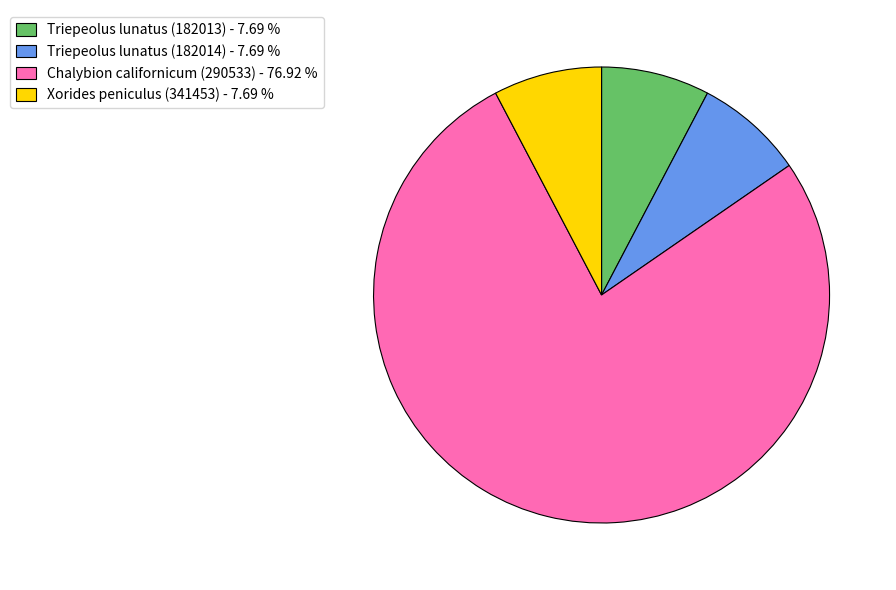

Count the number of slices in the pie.

4